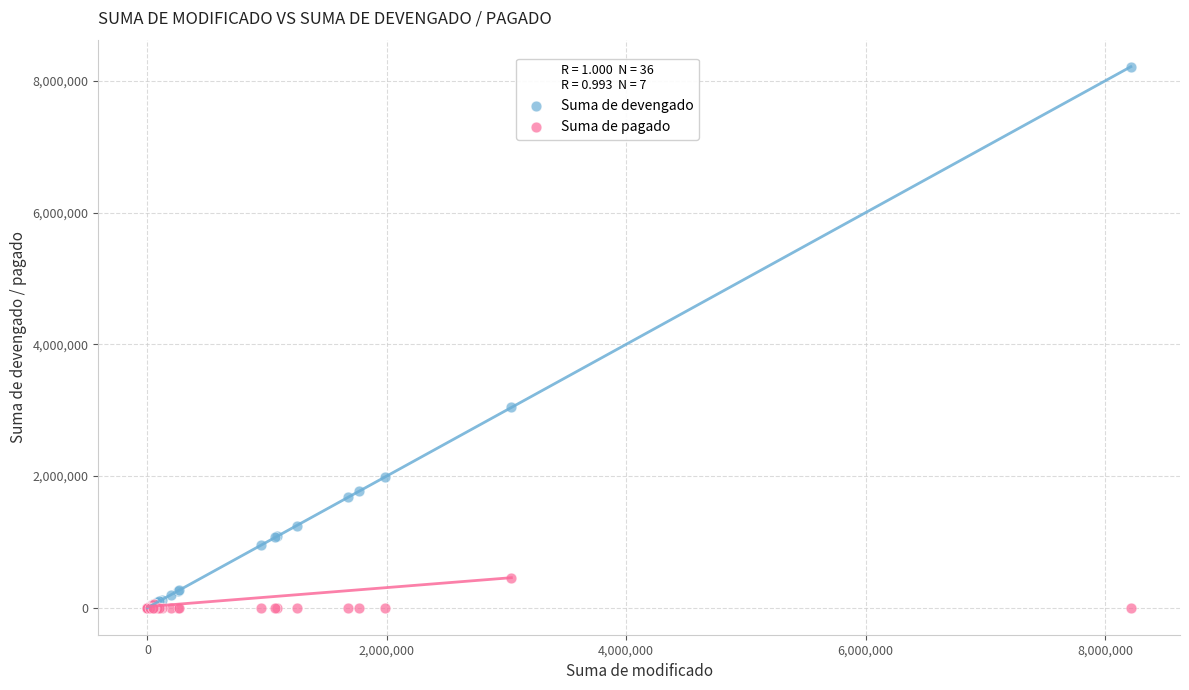

What are all the series names shown in the legend?

Suma de devengado, Suma de pagado